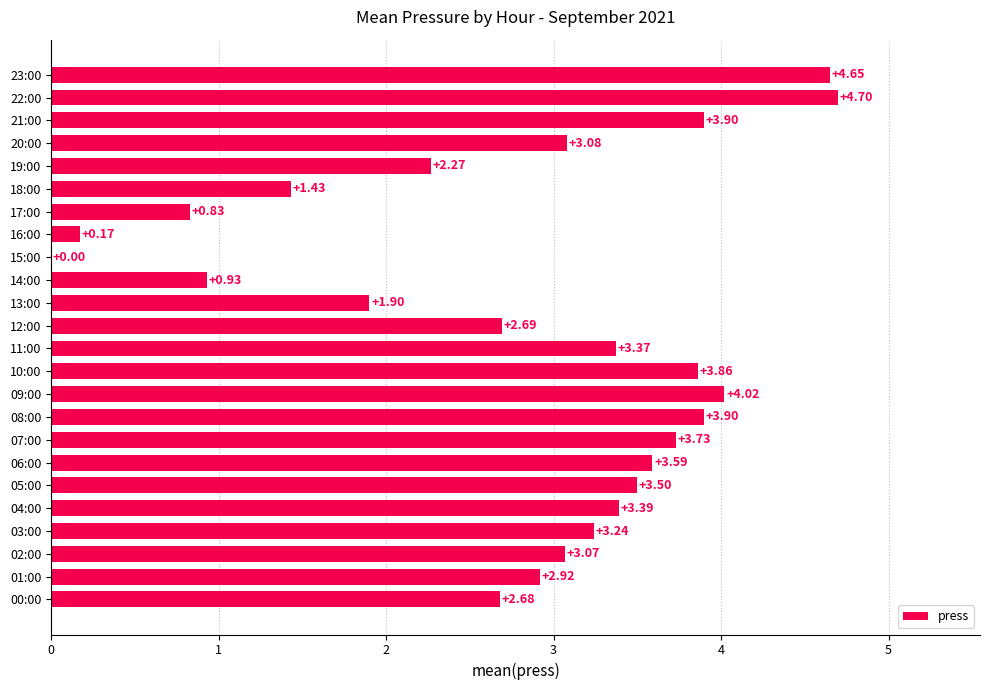

Between 22:00 and 13:00, which is larger?

22:00